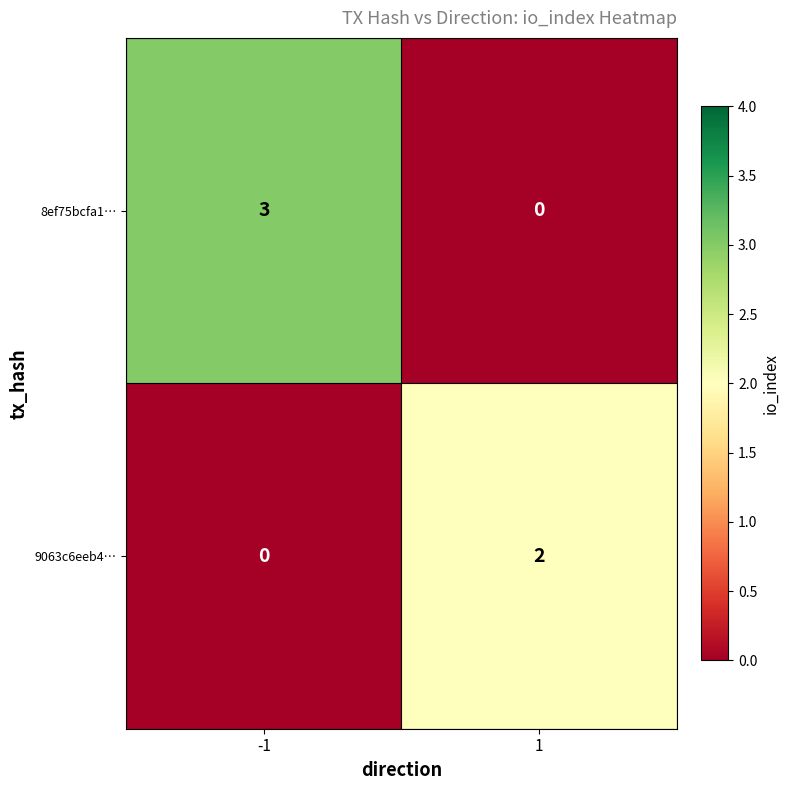

The 9063c6eeb4… series shows 2 at 1. True or false?

True